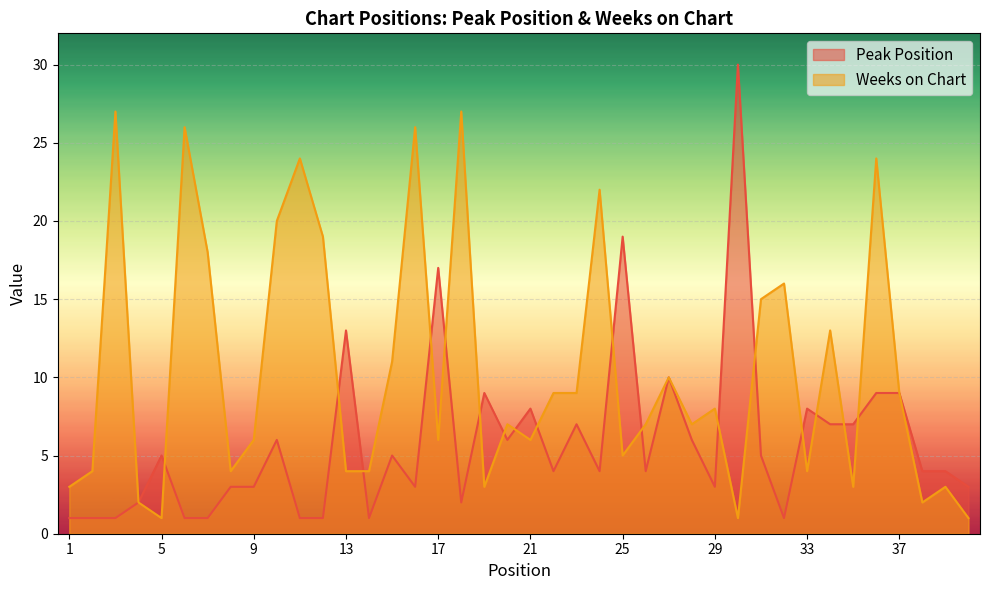

What is the spread (max minus min) of values at 22?

5